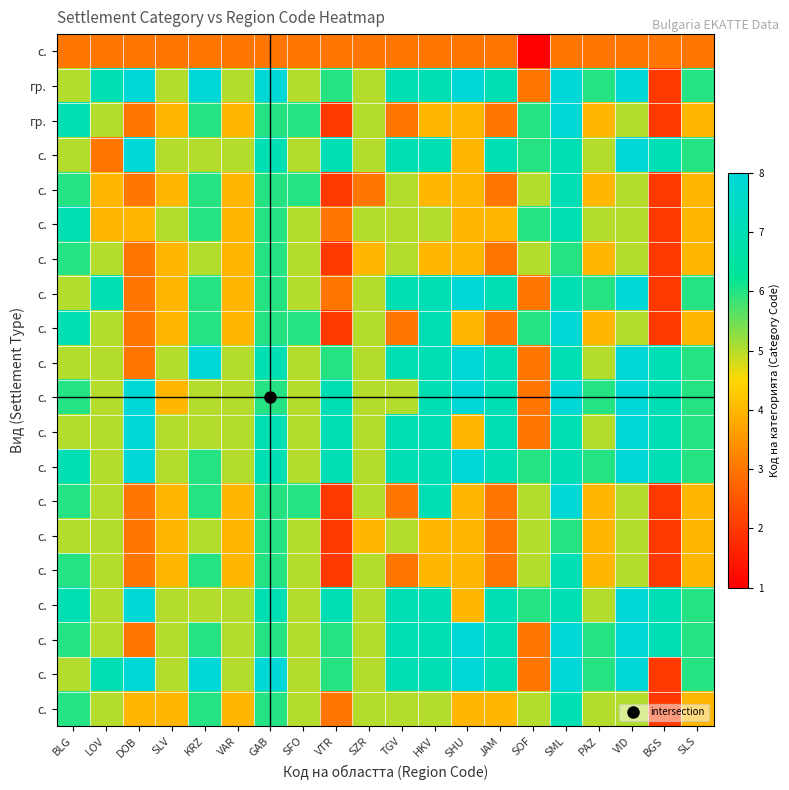

At which category is the sum across all series the highest?

SML